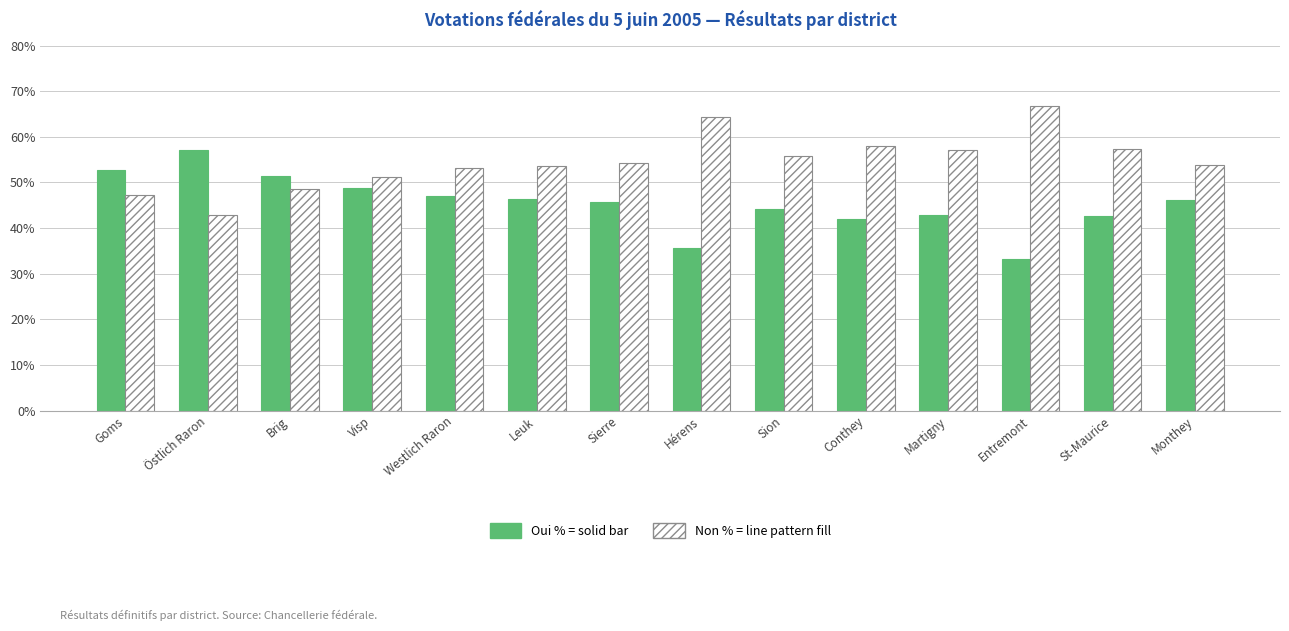

At which category does the chart reach its minimum across all series?

Entremont